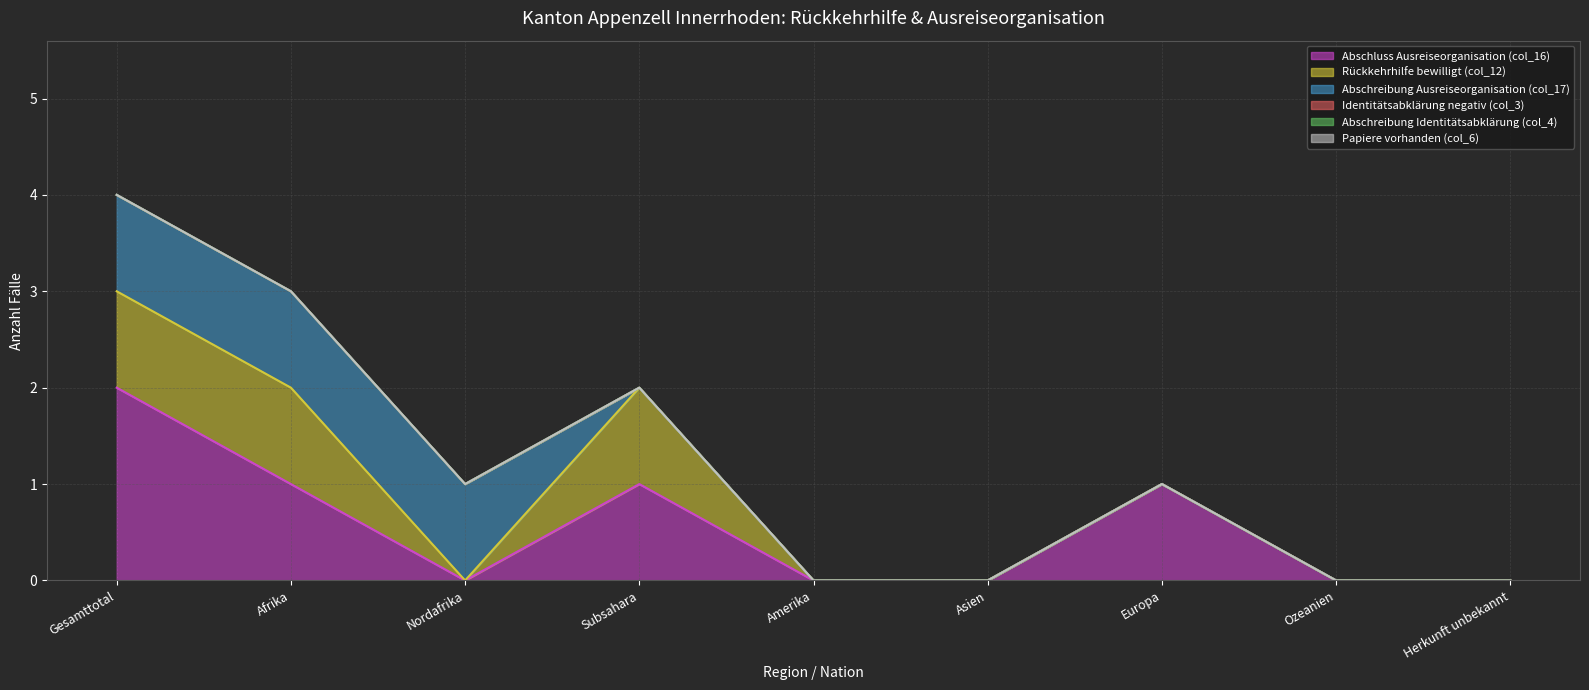

True or false: Rückkehrhilfe bewilligt (col_12) and Papiere vorhanden (col_6) cross at least once.

False